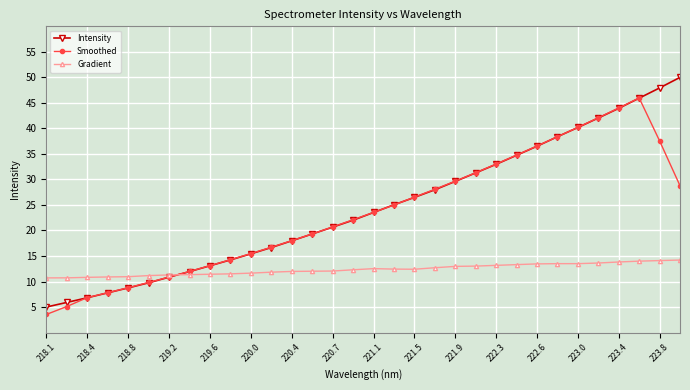

What is the sum of all Intensity values?

782.8